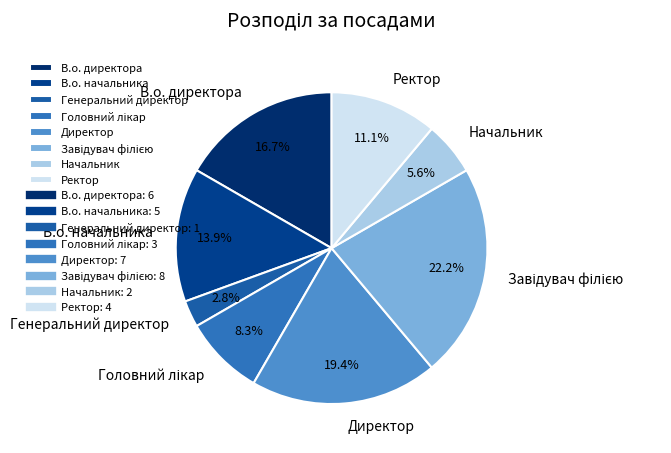

True or false: Ректор accounts for 1% of the total.

False